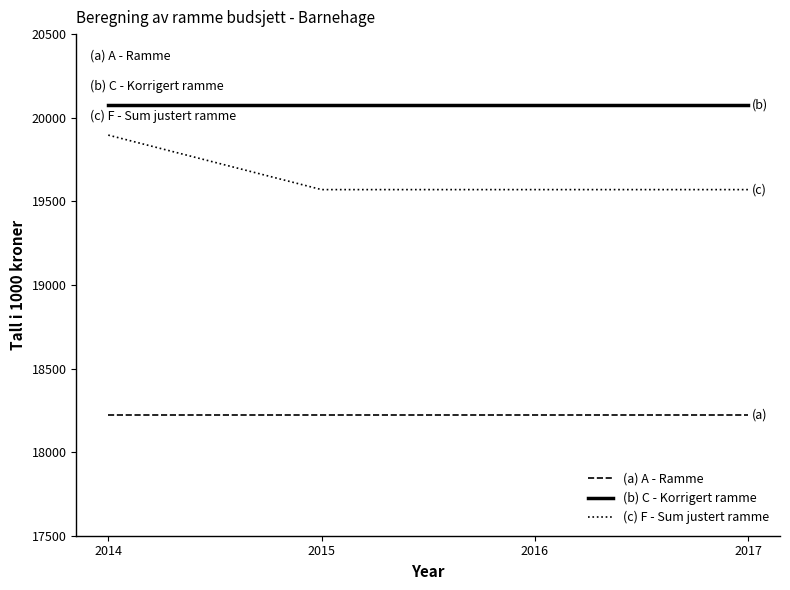

True or false: (a) A - Ramme and (c) F - Sum justert ramme intersect in this chart.

False